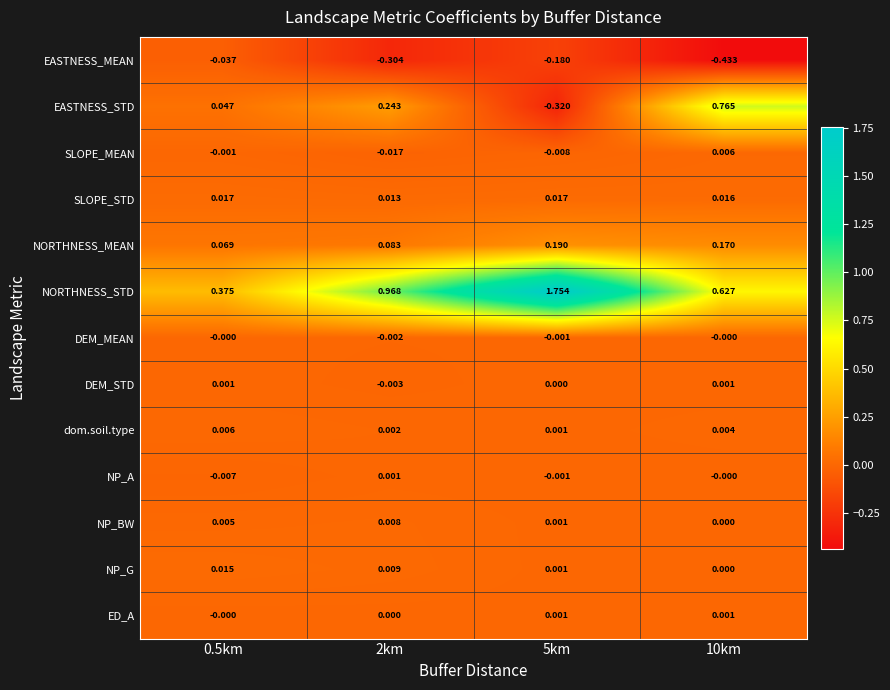

Which series has the largest range (max minus min)?

NORTHNESS_STD